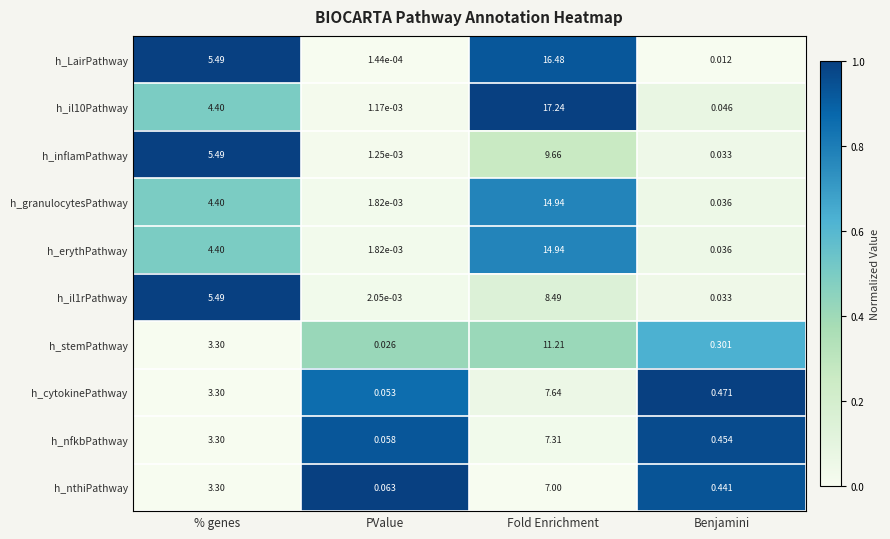

At which label is h_il10Pathway closest to 8?

% genes